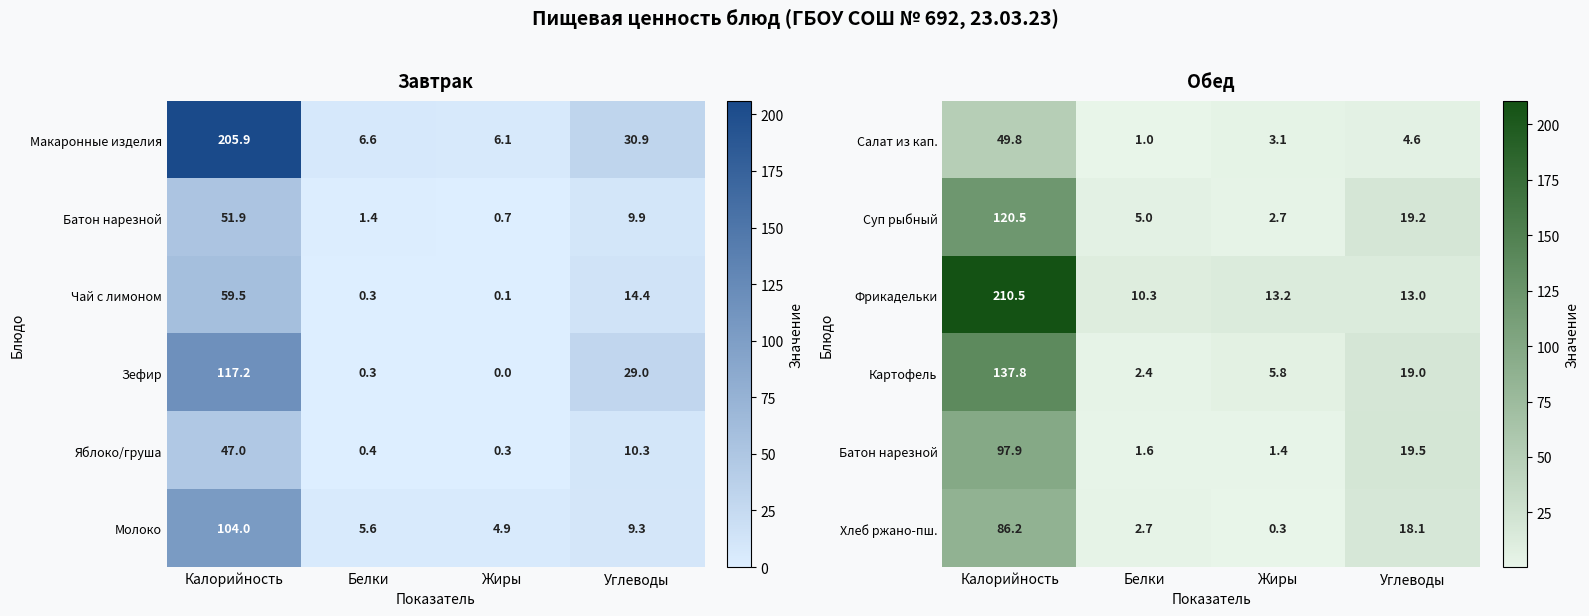

Rank the categories by Салат из кап. value from highest to lowest.

Калорийность, Углеводы, Жиры, Белки